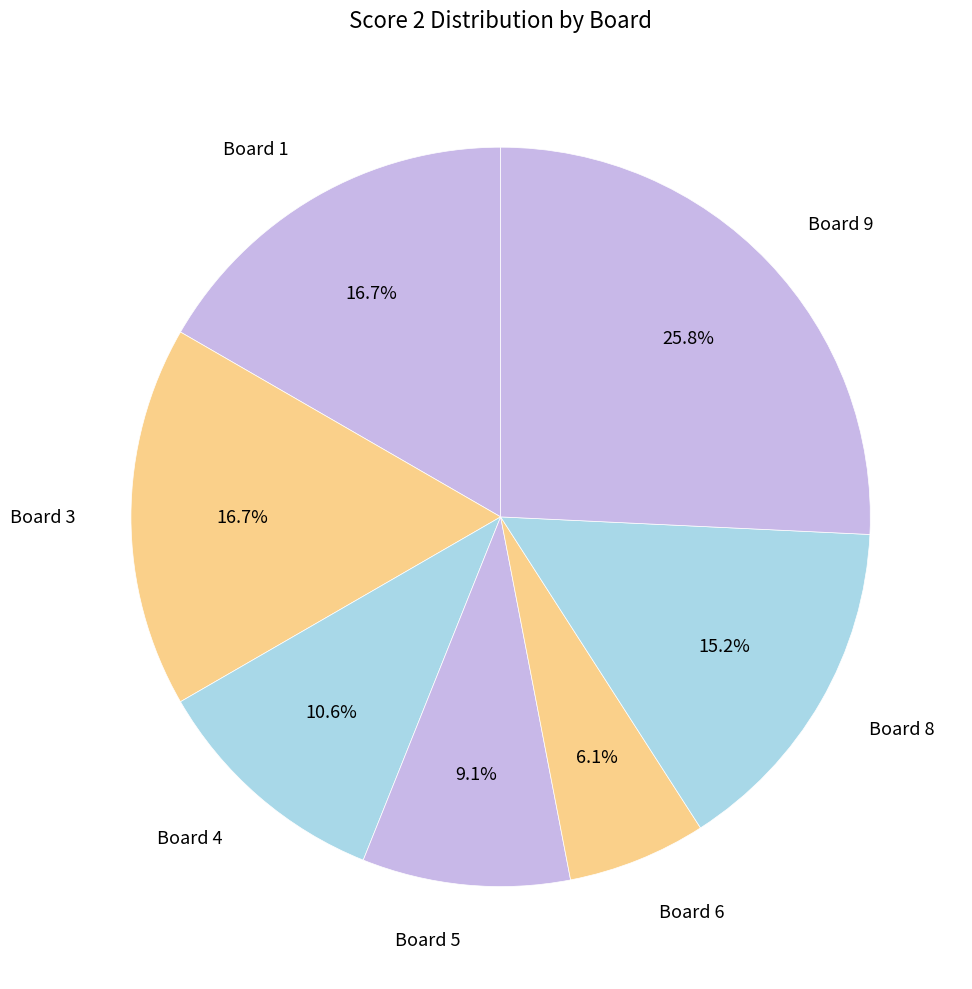

How many slices are in this pie chart?

7